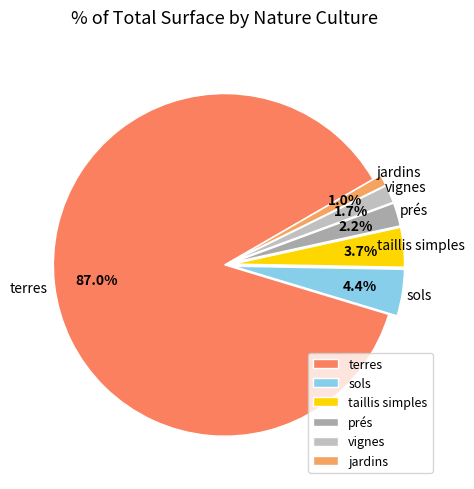

Does any single category account for the majority?

Yes